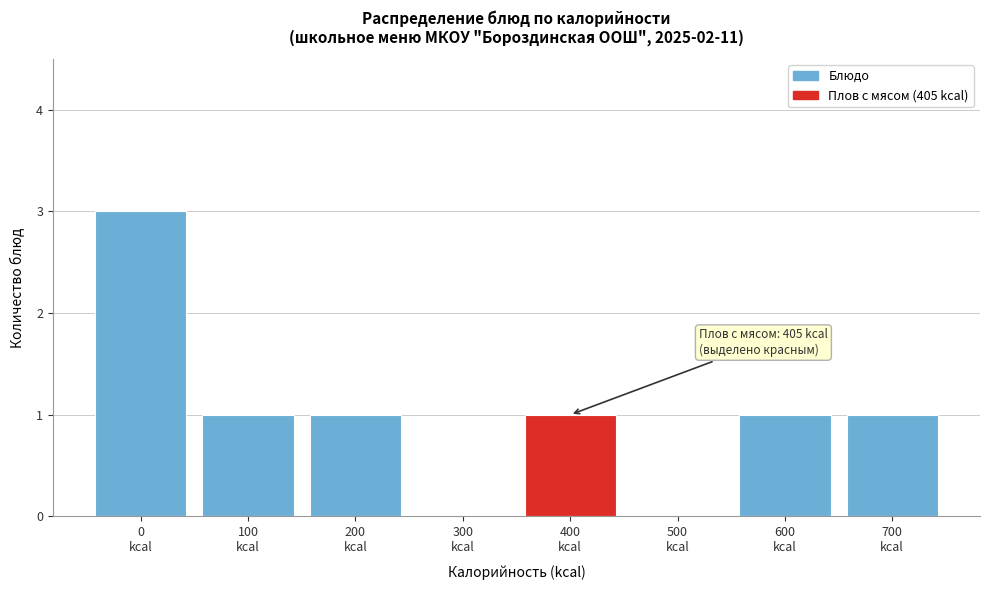

What is the greatest value displayed?

3